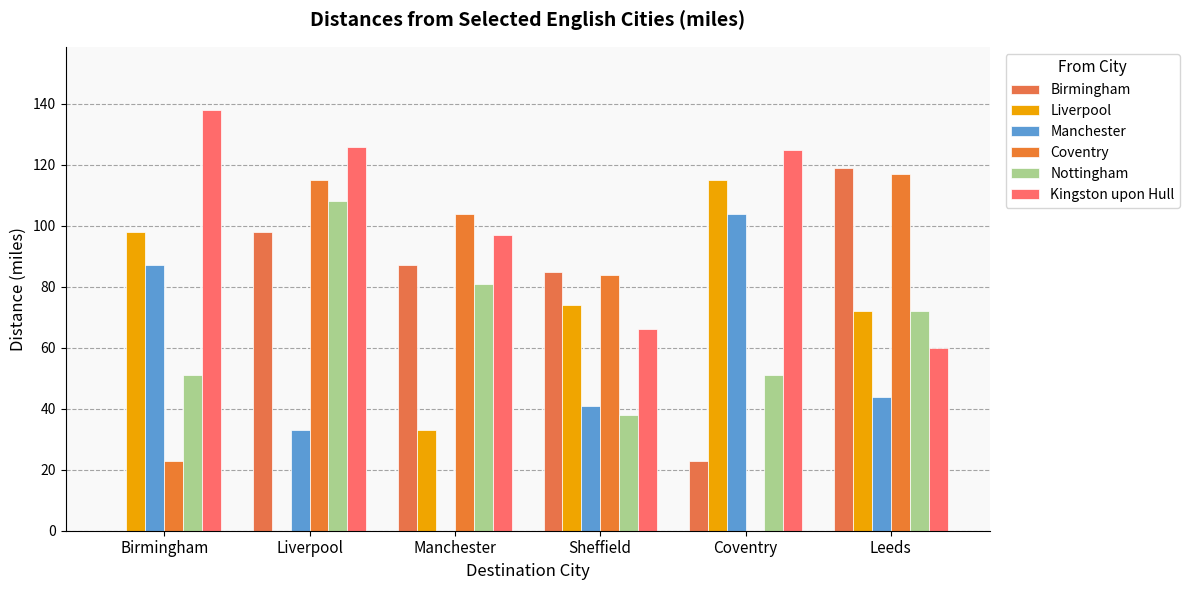

How many positive values does the Manchester series have?

5